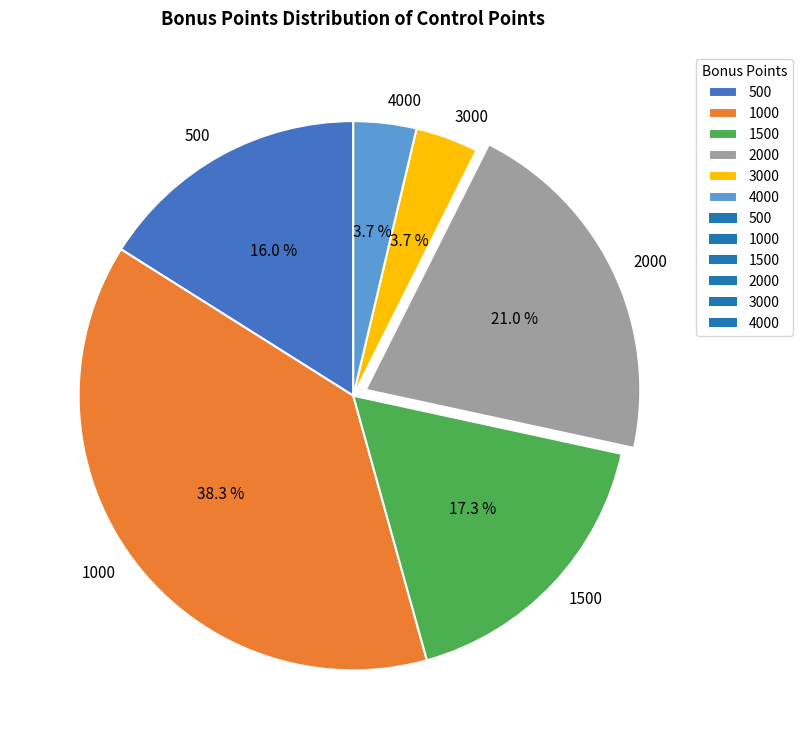

What is the largest slice in the pie chart?

1000